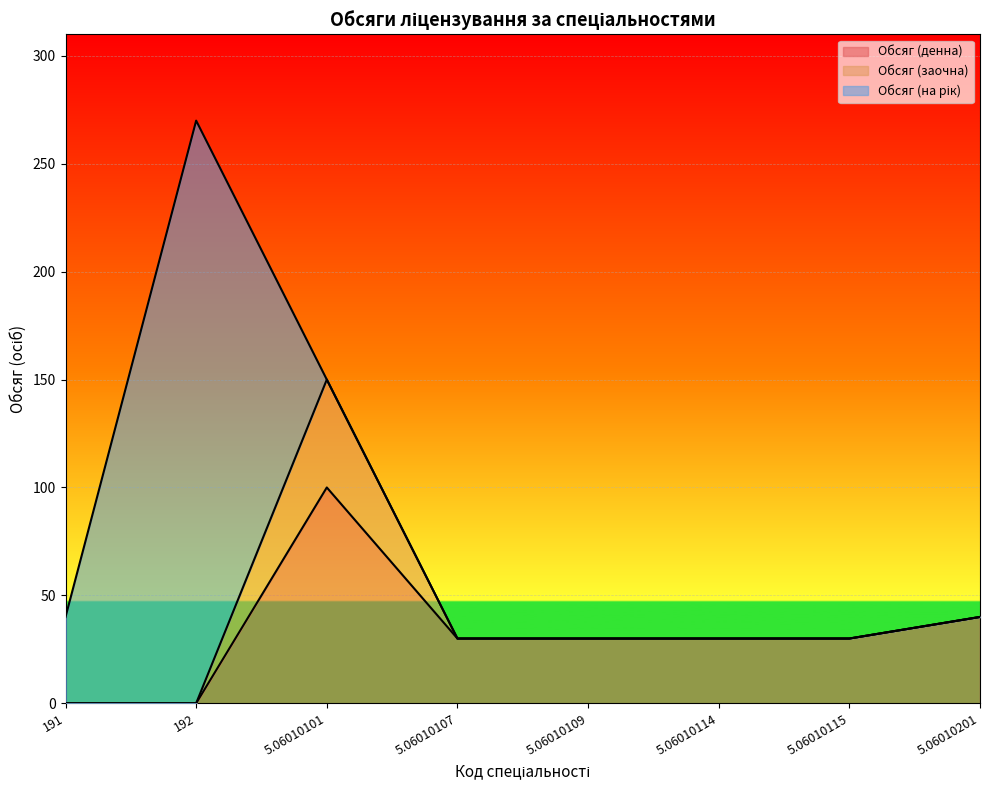

What are all the series names shown in the legend?

Обсяг (денна), Обсяг (заочна), Обсяг (на рік)